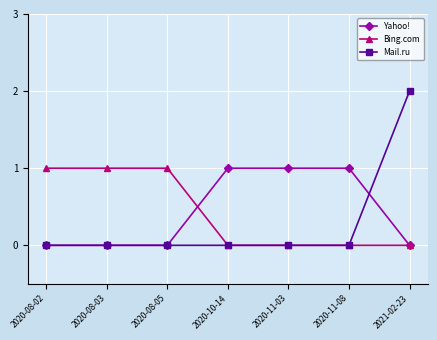

At which label does Mail.ru reach its peak?

2021-02-23